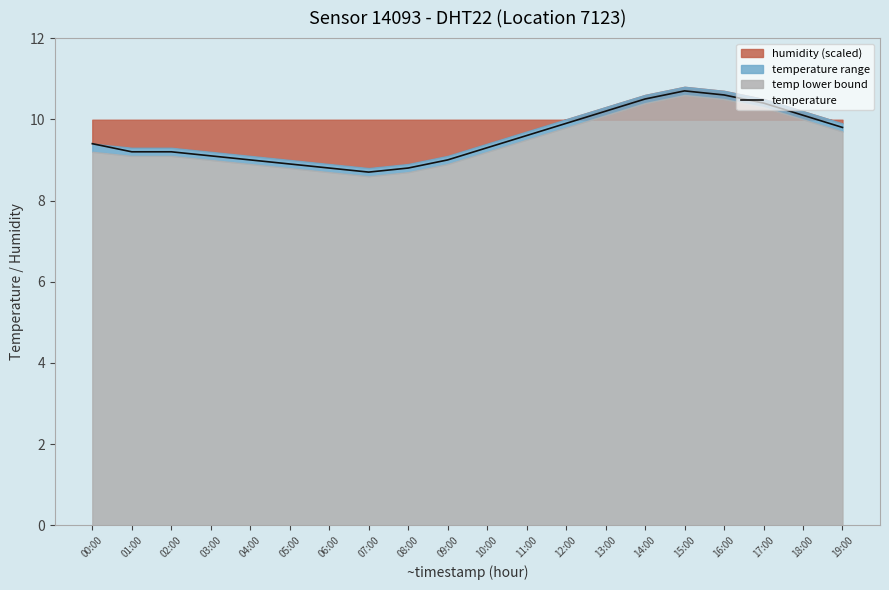

The value at 12:00 is 9.9. True or false?

True